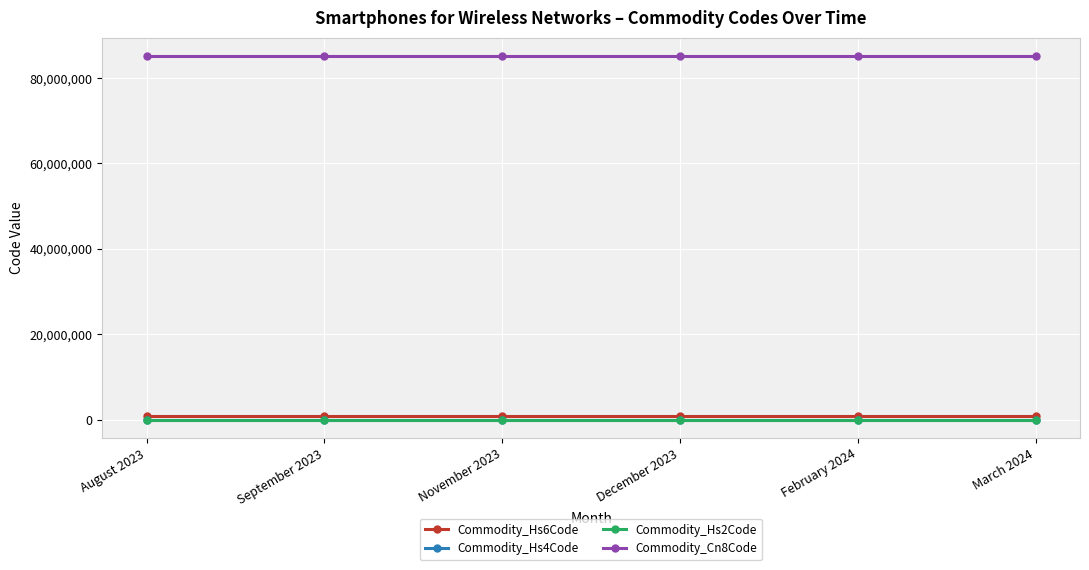

What position from the left is February 2024?

5